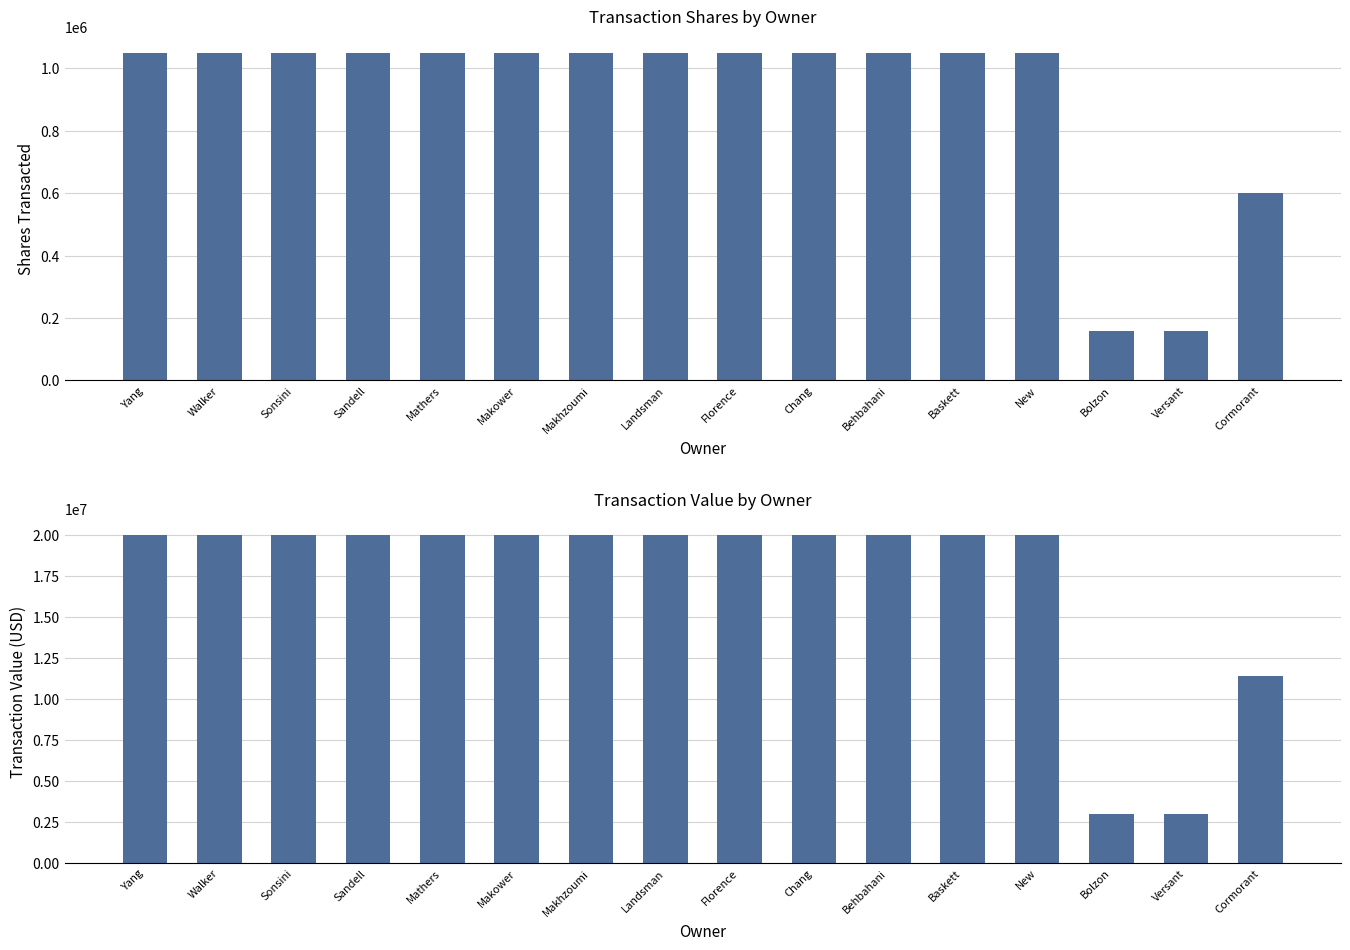

Is it true that transactionShares equals 1050000 at Sonsini?

True